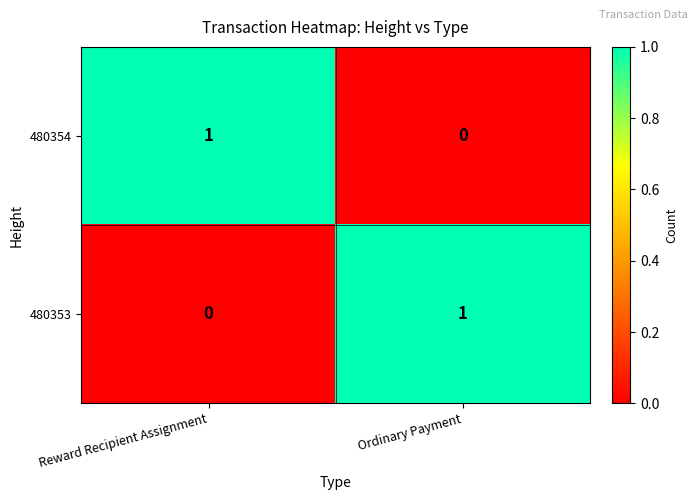

Where is 480353 nearest to the value 0?

Reward Recipient Assignment